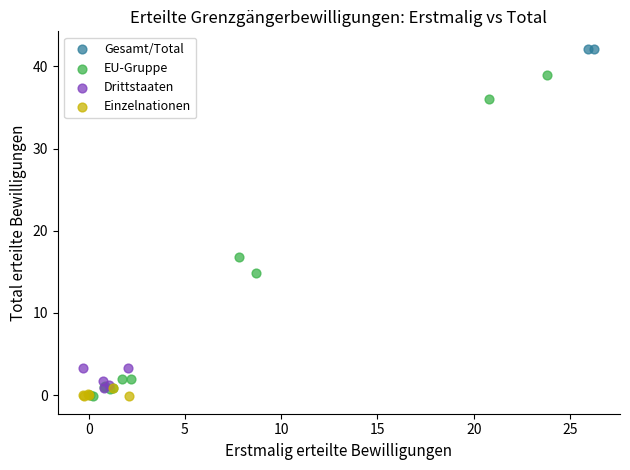

Which series has the largest Y range (max minus min)?

EU-Gruppe